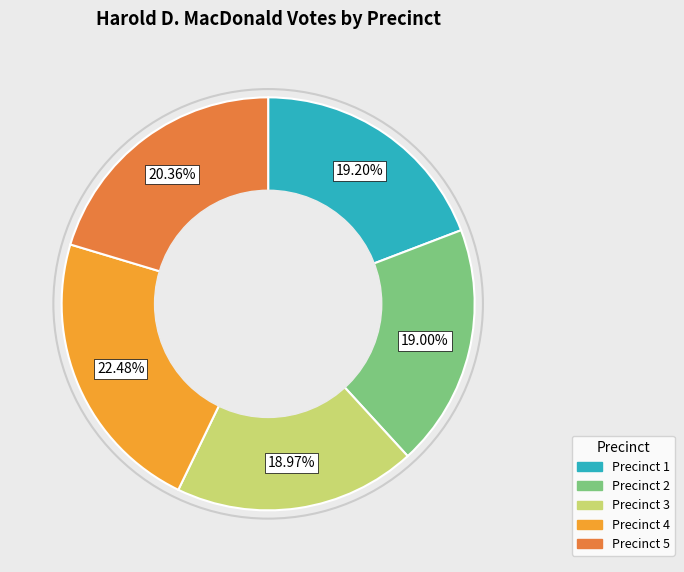

Is there any slice that represents more than half of the pie?

No